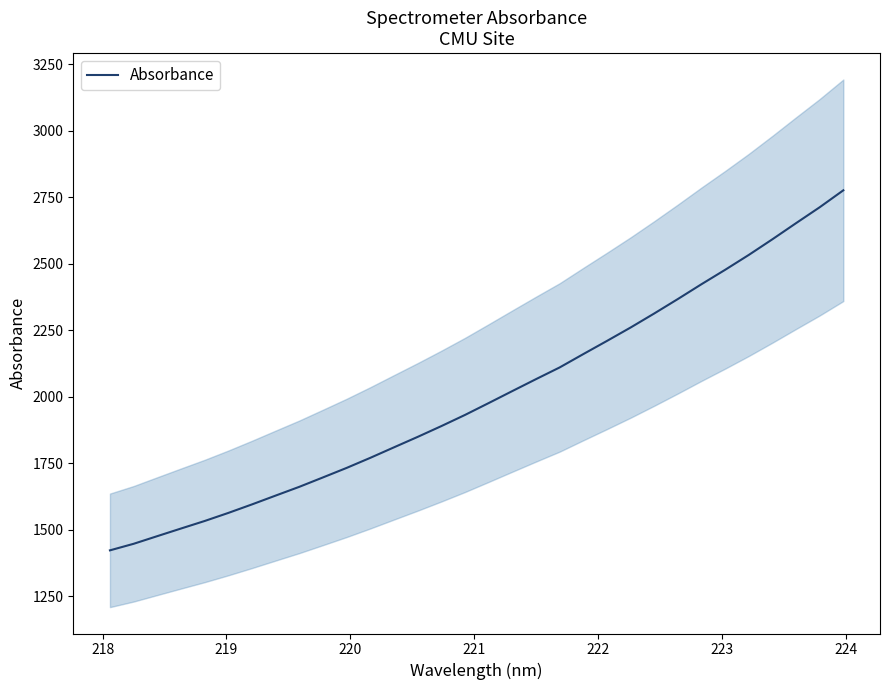

True or false: there are more than 0 points higher than both neighbors.

False